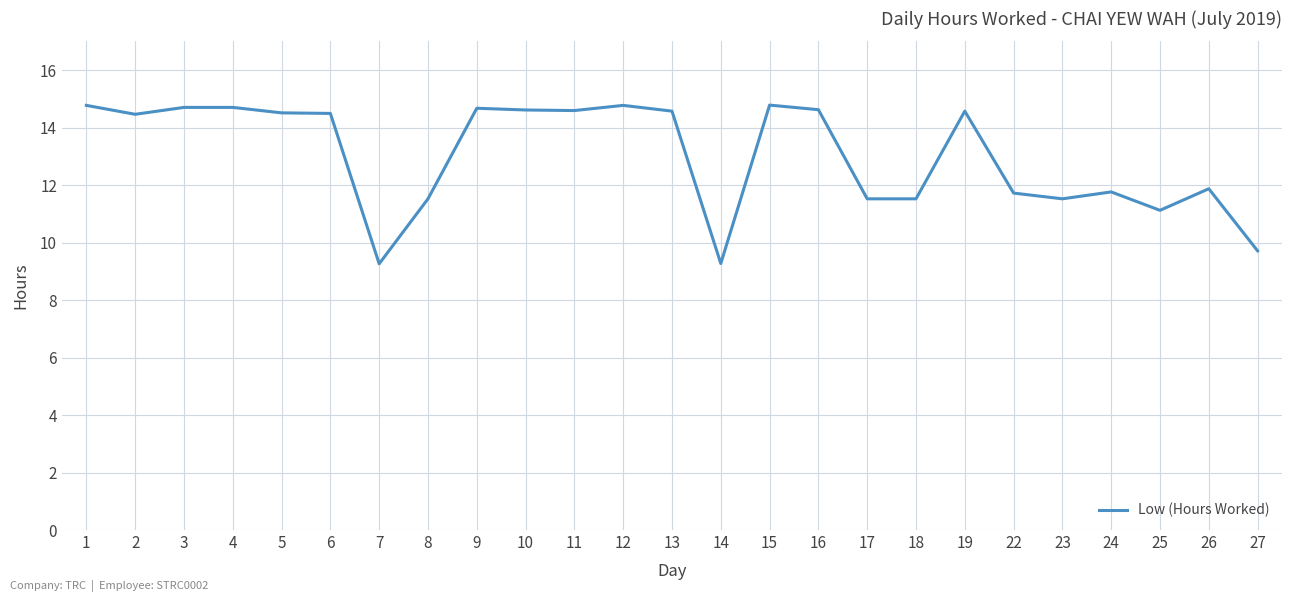

What is the sum of the values at 6 and 16?

29.1